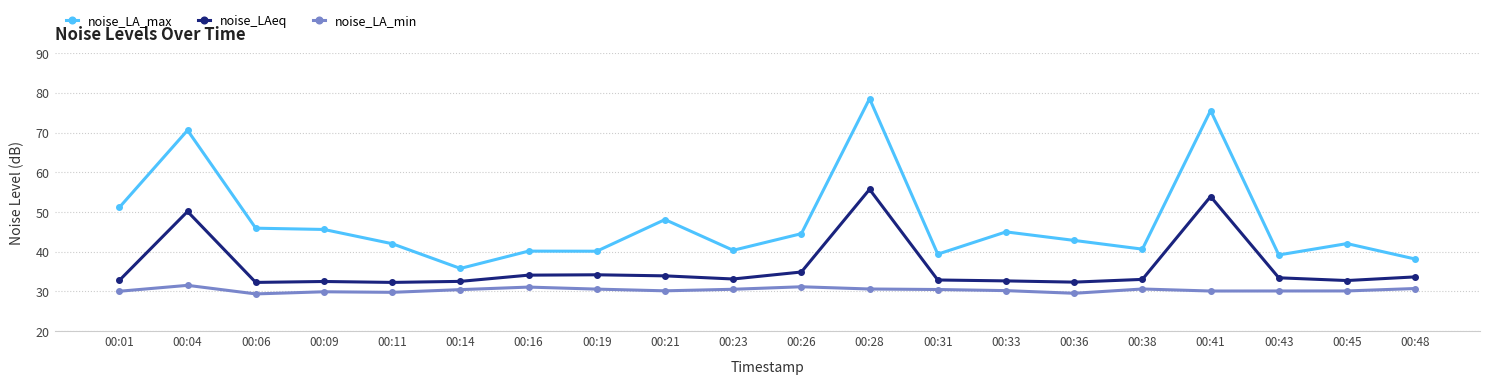

True or false: noise_LAeq and noise_LA_max cross at least once.

False